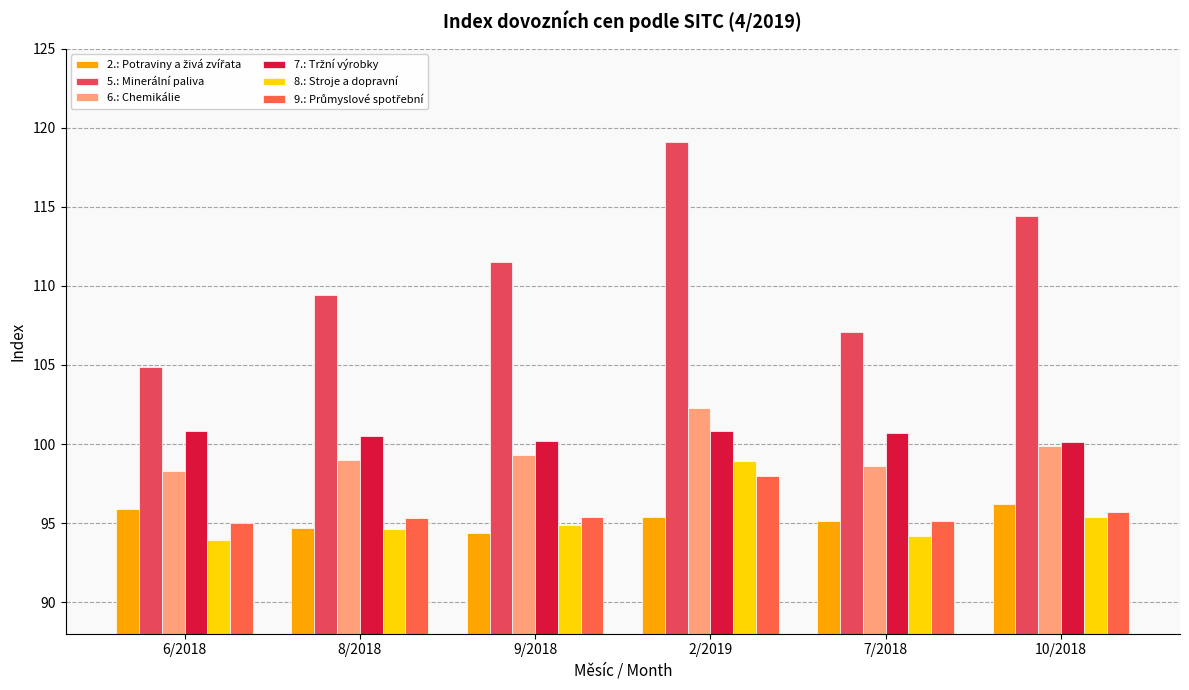

Is the value of 8.: Stroje a dopravní at 2/2019 greater than the value of 5.: Minerální paliva at 9/2018?

No